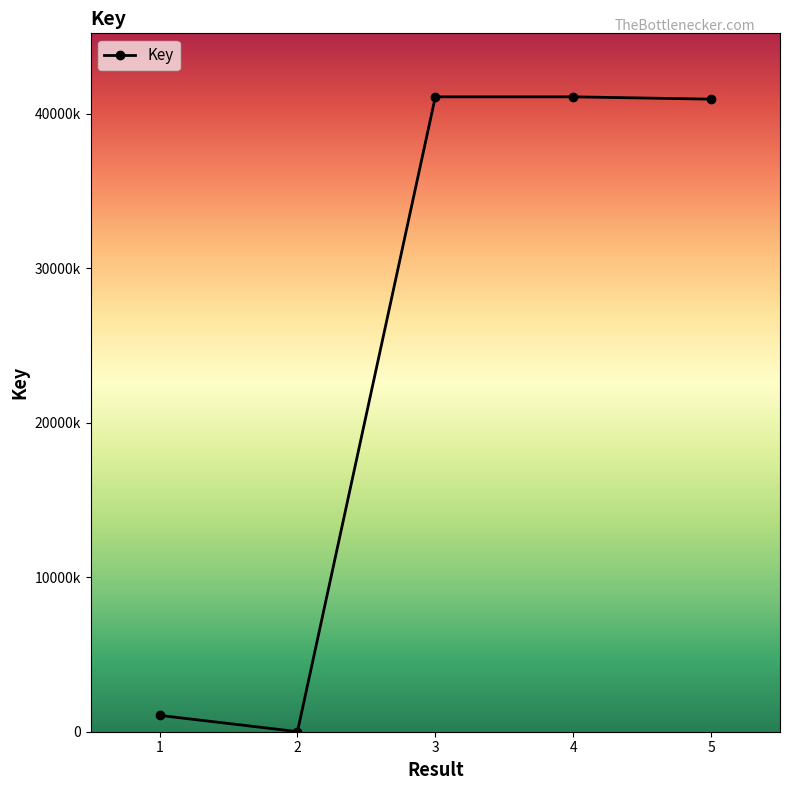

Is this an area chart (filled region under the line)?

No